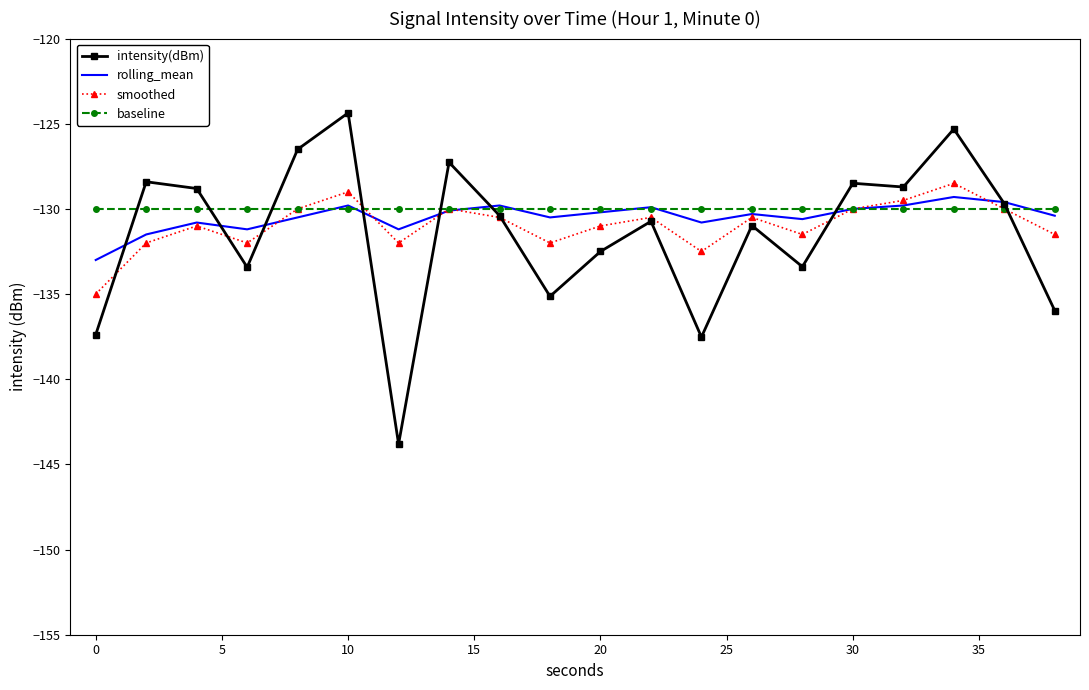

What is the maximum value for baseline?

-130.0